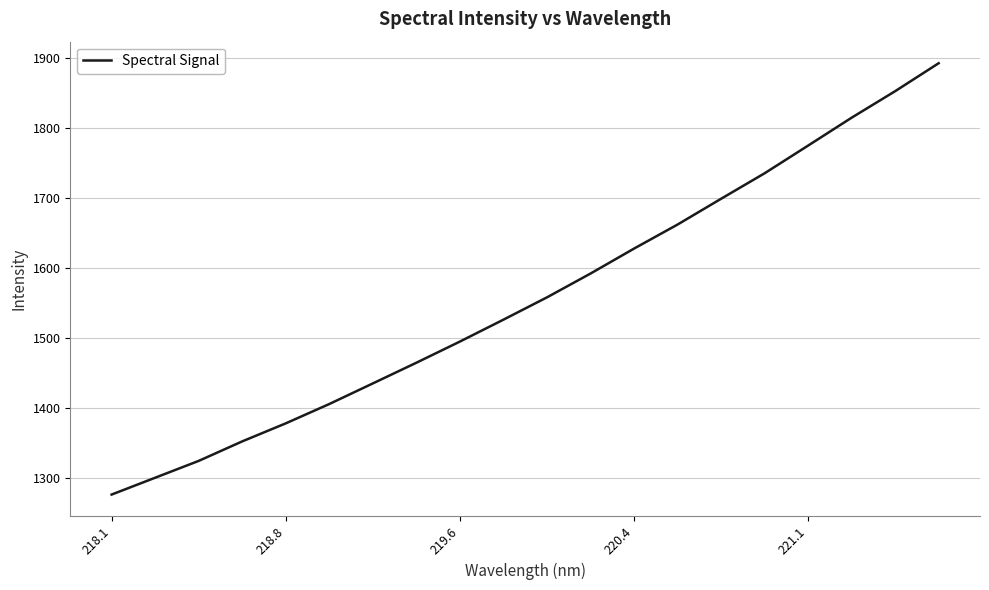

What is the minimum value shown in the chart?

1276.3